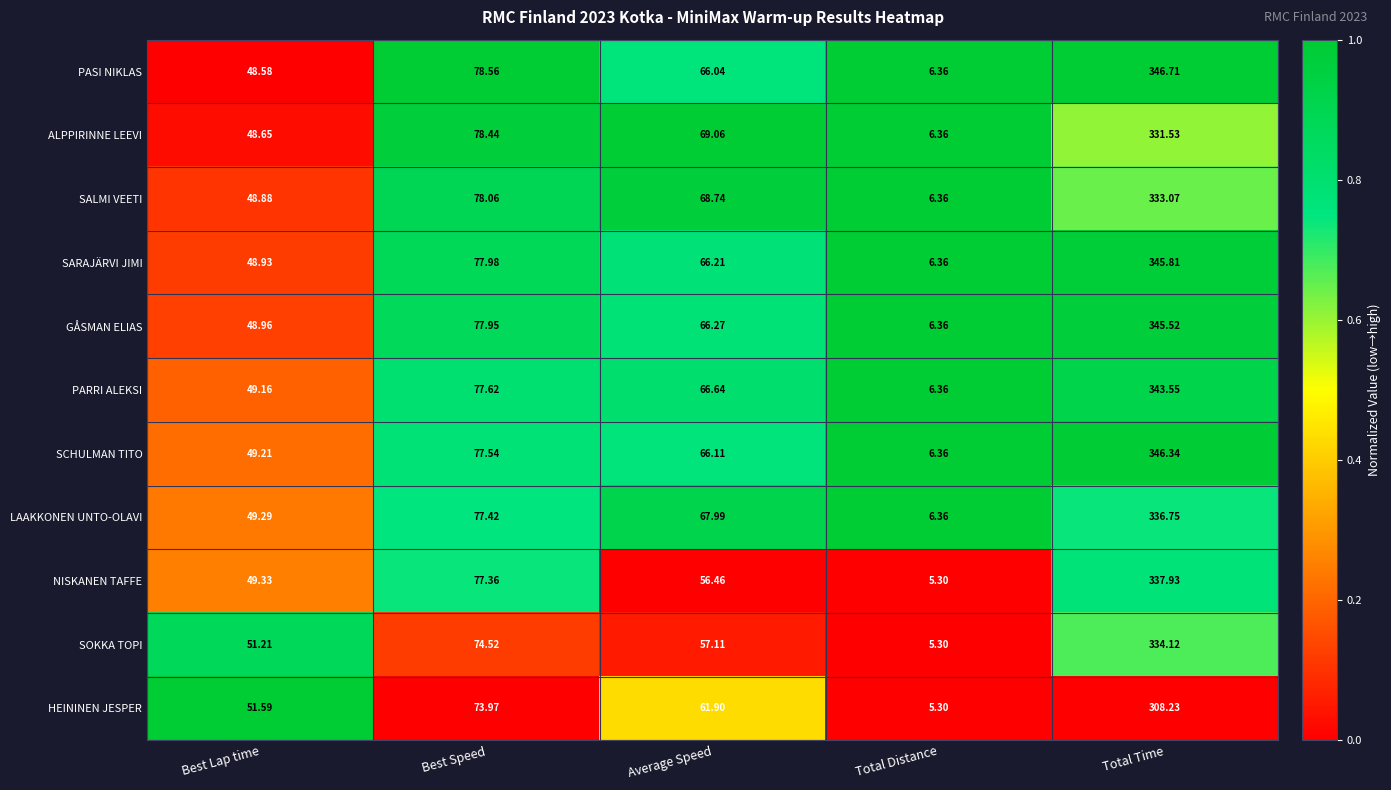

Where does the SOKKA TOPI series first go above 57?

Best Speed